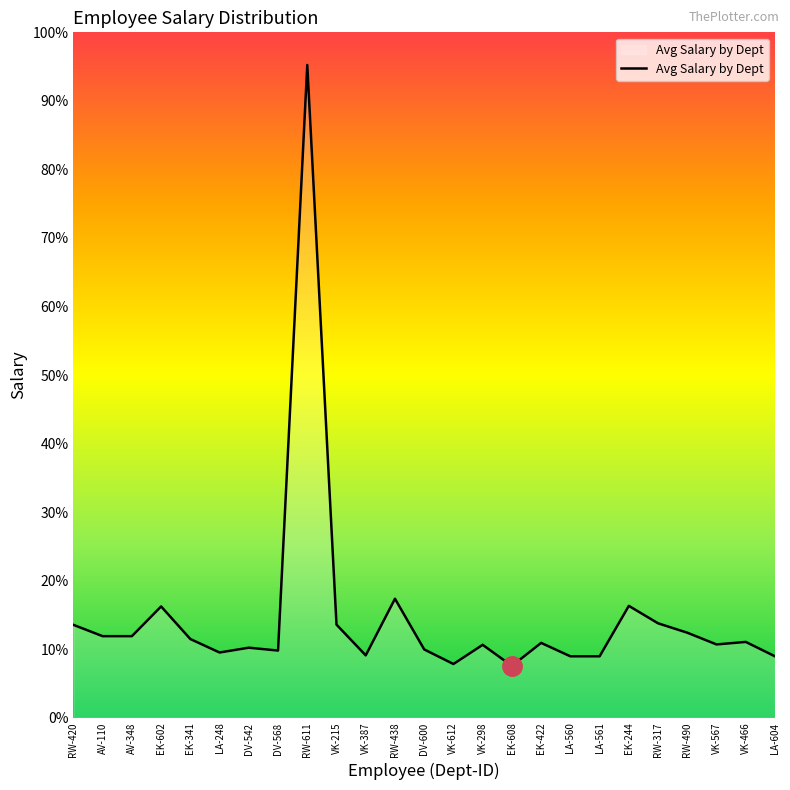

Where is the first local minimum?

LA-248